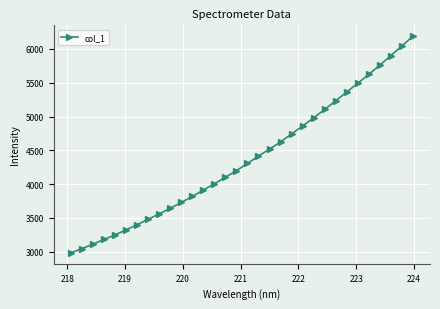

How many data points are less than 4306?

16